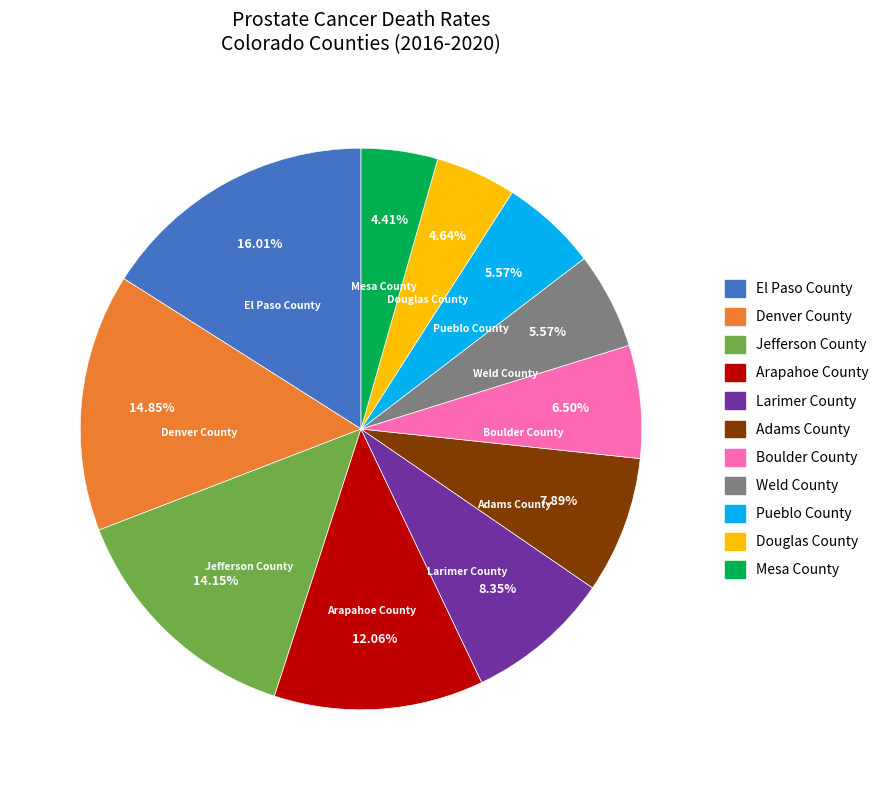

To the nearest percent, what is the combined percentage of Jefferson County and Boulder County?

21%